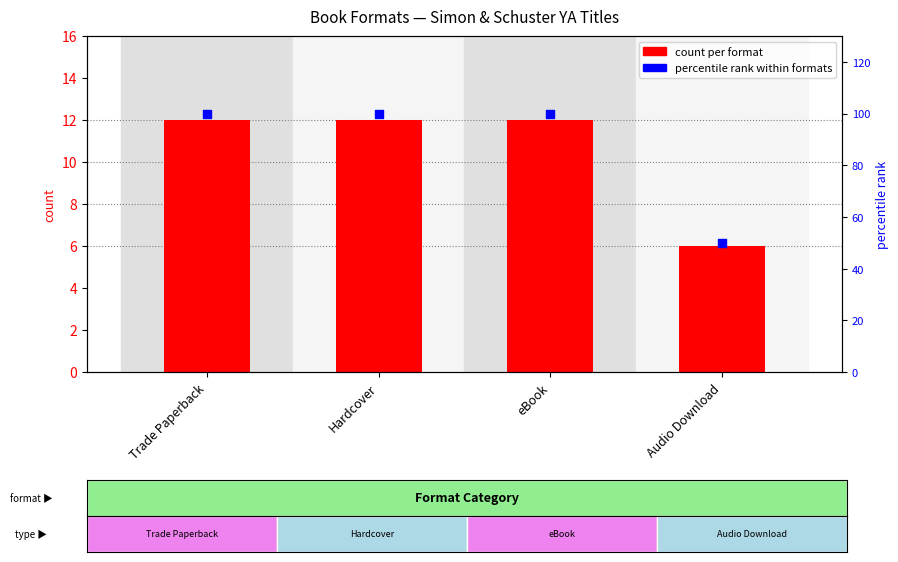

At how many categories does at least one series exceed 44?

4